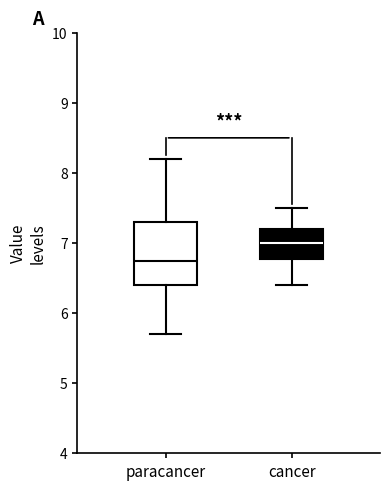

Where does the median line of the box for cancer sit on the y-axis? The values are not printed on the chart, so give them approximately, as read against the axis.

7.0